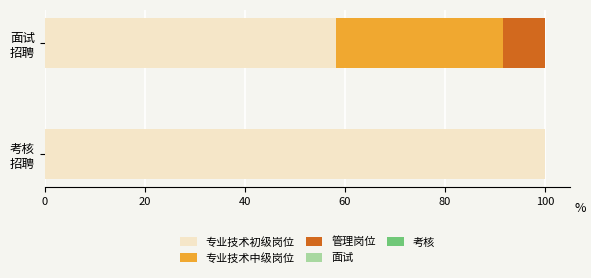

What is the highest value of the 专业技术初级岗位 series?

100.0